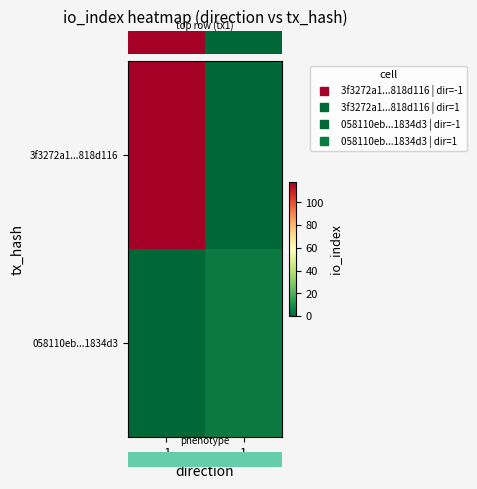

List the series in order of their peak value, lowest first.

row_1, row_0